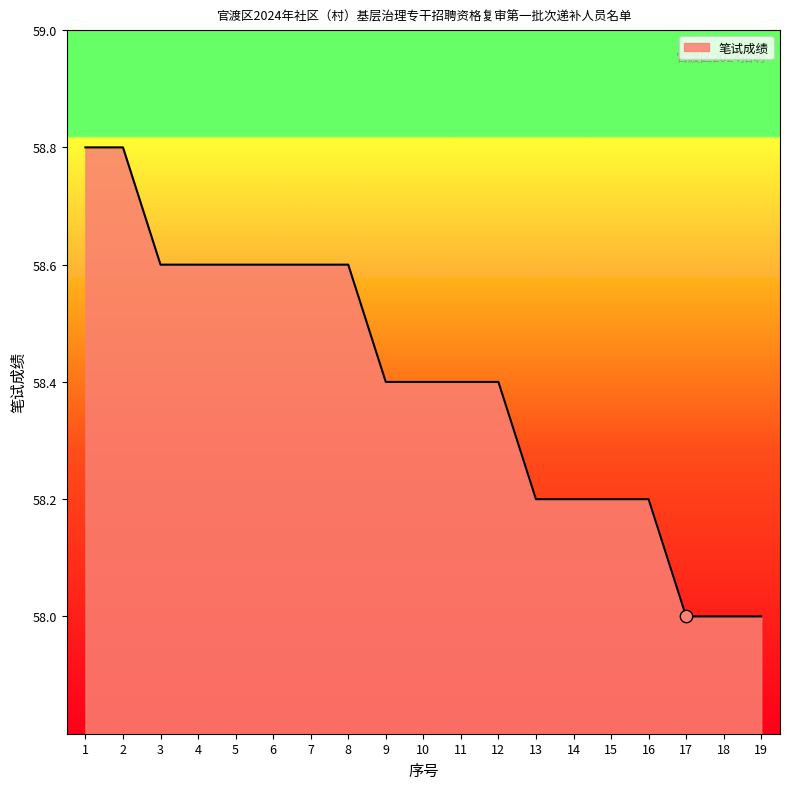

What is the ratio of the value at 15 to the value at 6?

1.0